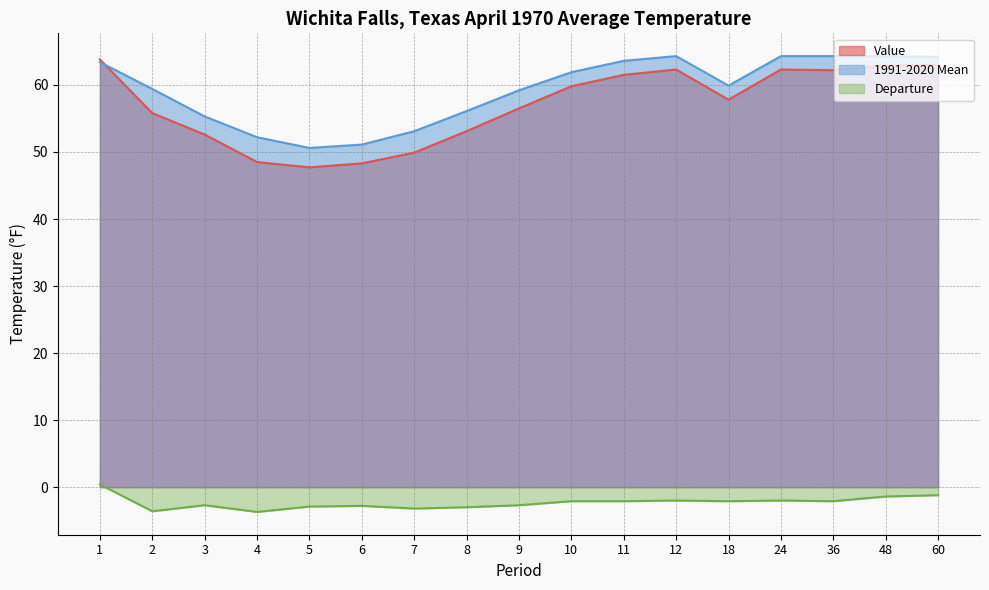

At which label does Departure first exceed -2?

1